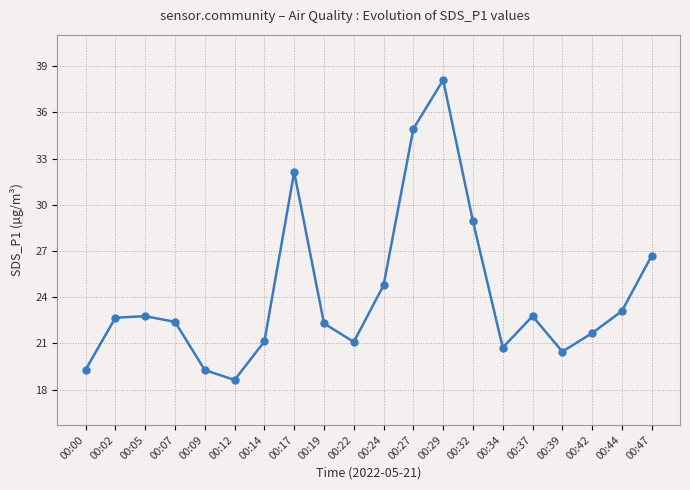

What is the approximate value at 00:37?

22.8